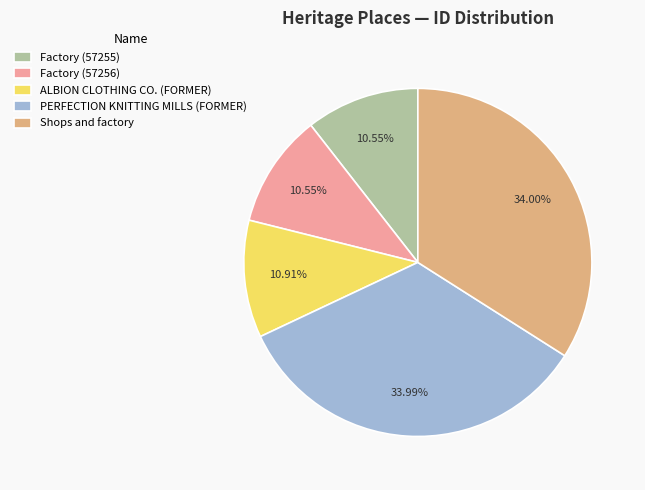

How many segments does this pie chart have?

5